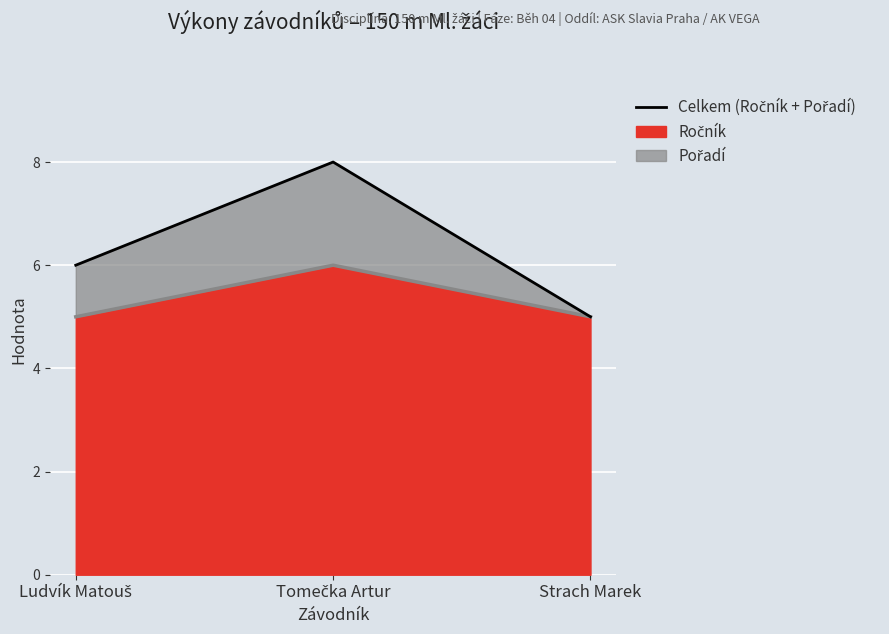

How many lines are shown in the chart?

2